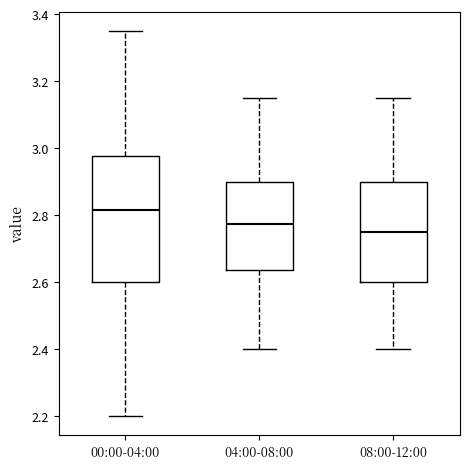

Reading left to right, transcribe this box plot: for each box, give where its median line is, the range the box spans, and where its two whiskers end, as read against the y-axis. The values are not printed on the chart, so give them approximately, as read against the axis.

00:00-04:00: median 2.82, box 2.60 to 2.98, whiskers 2.20 to 3.36
04:00-08:00: median 2.78, box 2.64 to 2.90, whiskers 2.40 to 3.16
08:00-12:00: median 2.76, box 2.60 to 2.90, whiskers 2.40 to 3.16